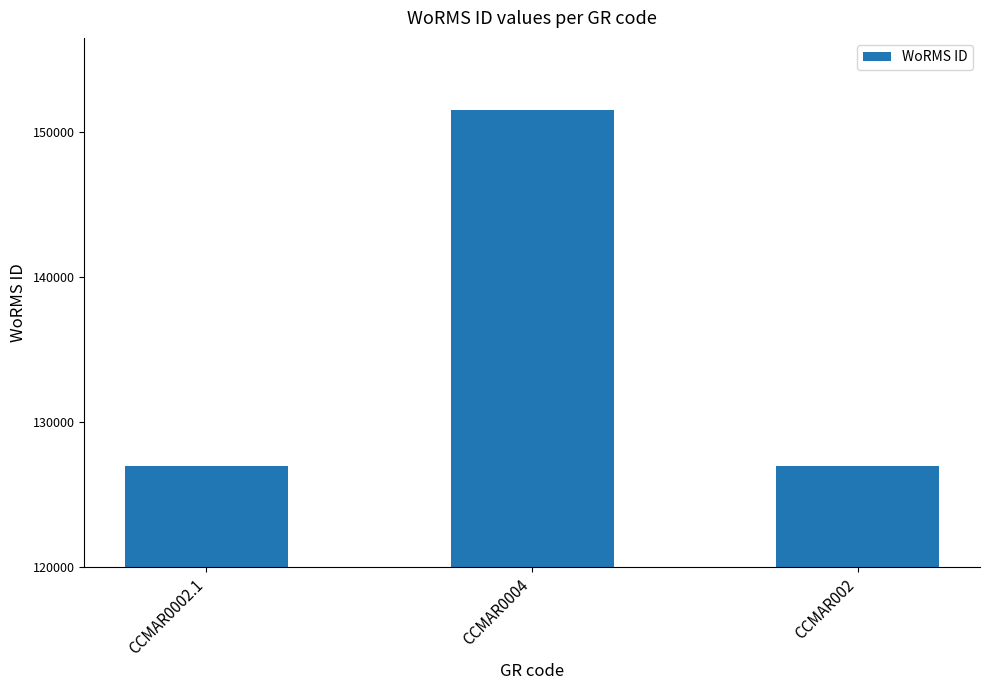

Reading left to right, list all the values displayed in this chart.

126975	151523	126975